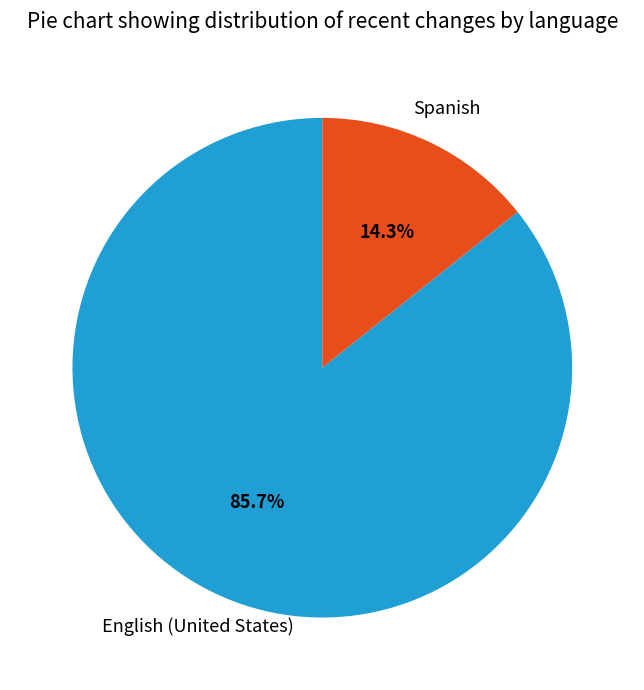

Is there any slice that represents more than half of the pie?

Yes